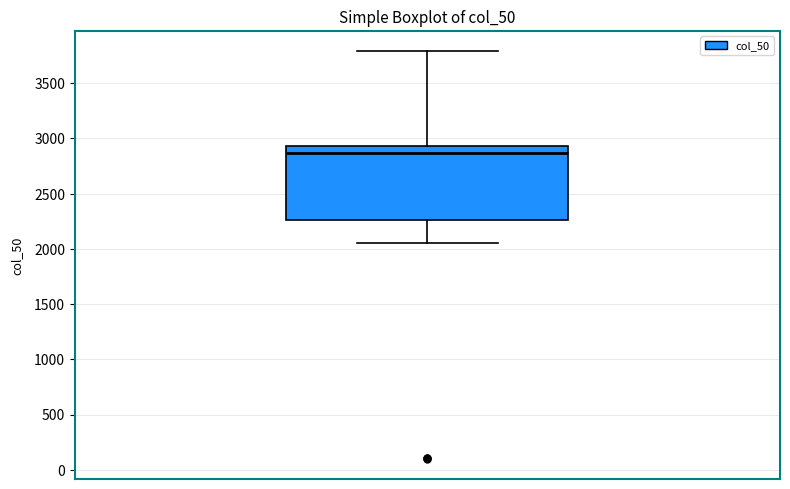

Transcribe this box plot: give where the median line is, the range the box spans, and where the two whiskers end, as read against the y-axis. The values are not printed on the chart, so give them approximately, as read against the axis.

median 2850, box 2250 to 2950, whiskers 2050 to 3800